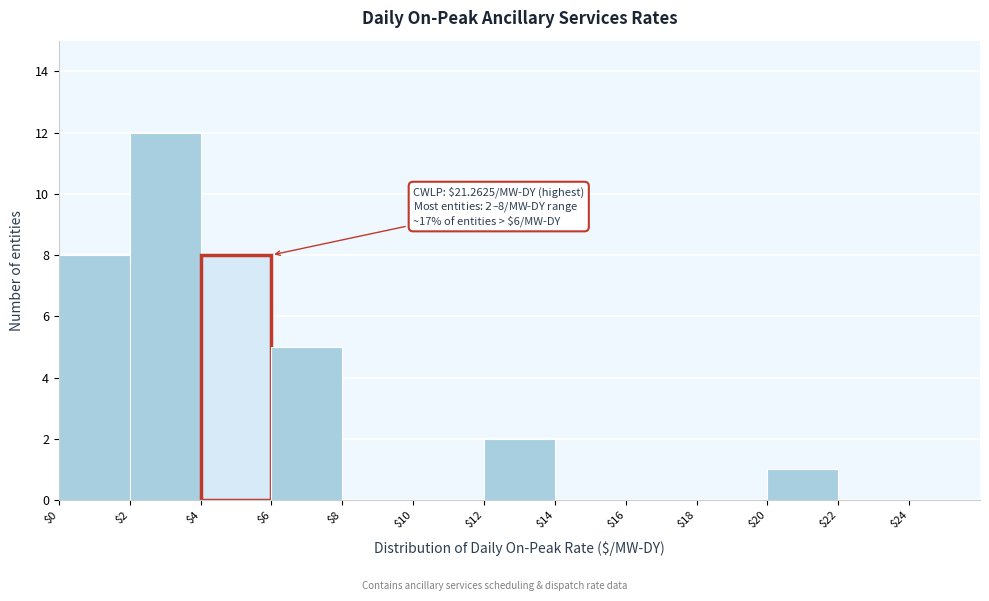

Over which range of the x-axis is the bar tallest?

$2 to $4